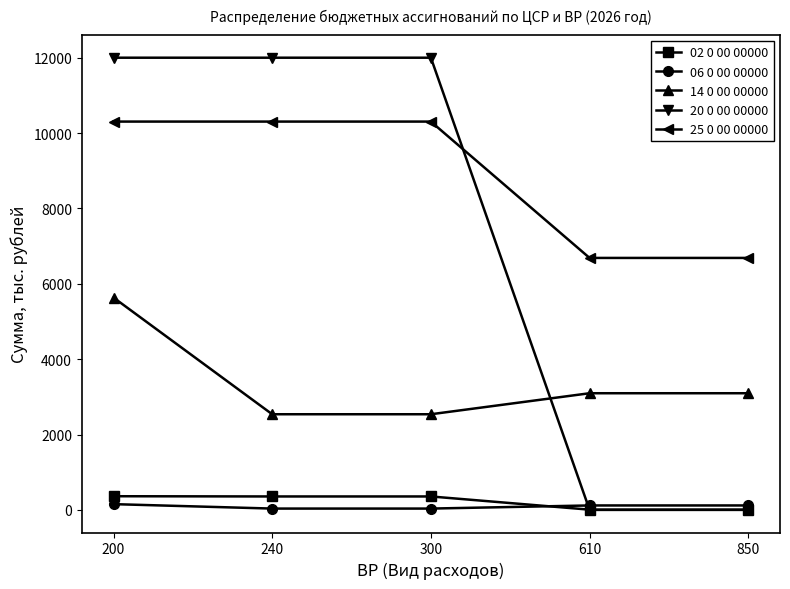

What is the difference between the maximum and minimum values in the 14 0 00 00000 series?

3095.6